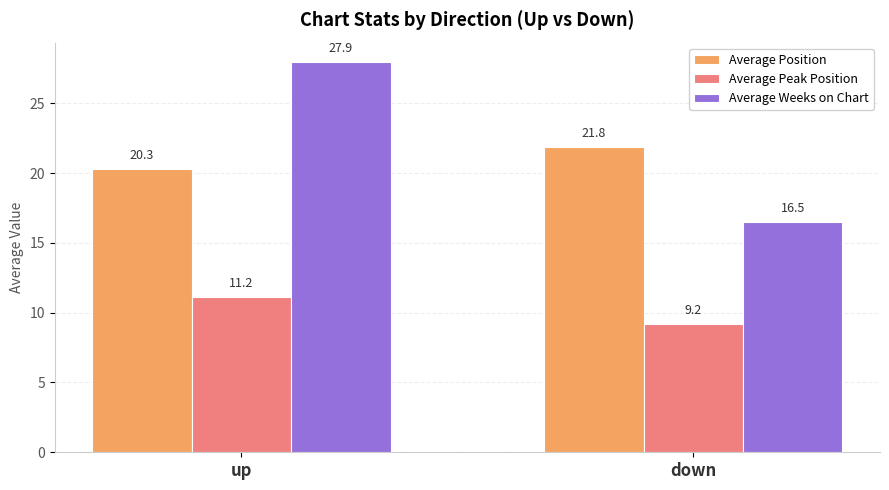

Is the value of Average Peak Position at down greater than the value of Average Weeks on Chart at down?

No